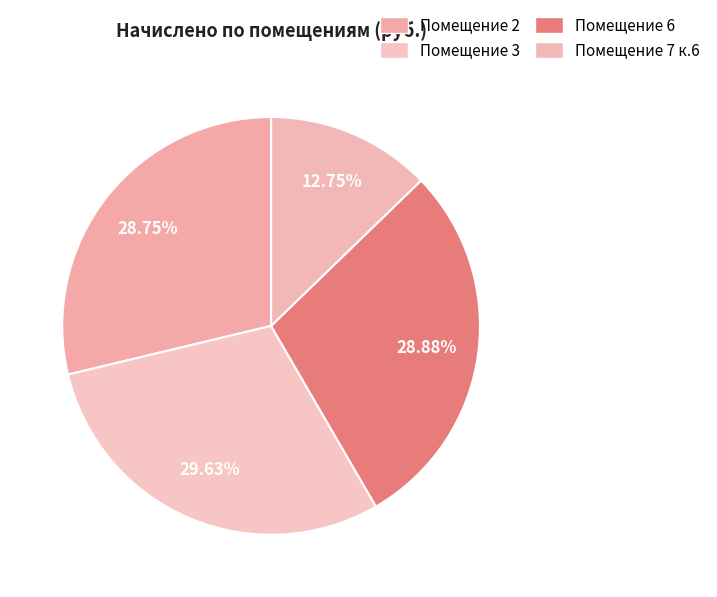

How many segments does this pie chart have?

4